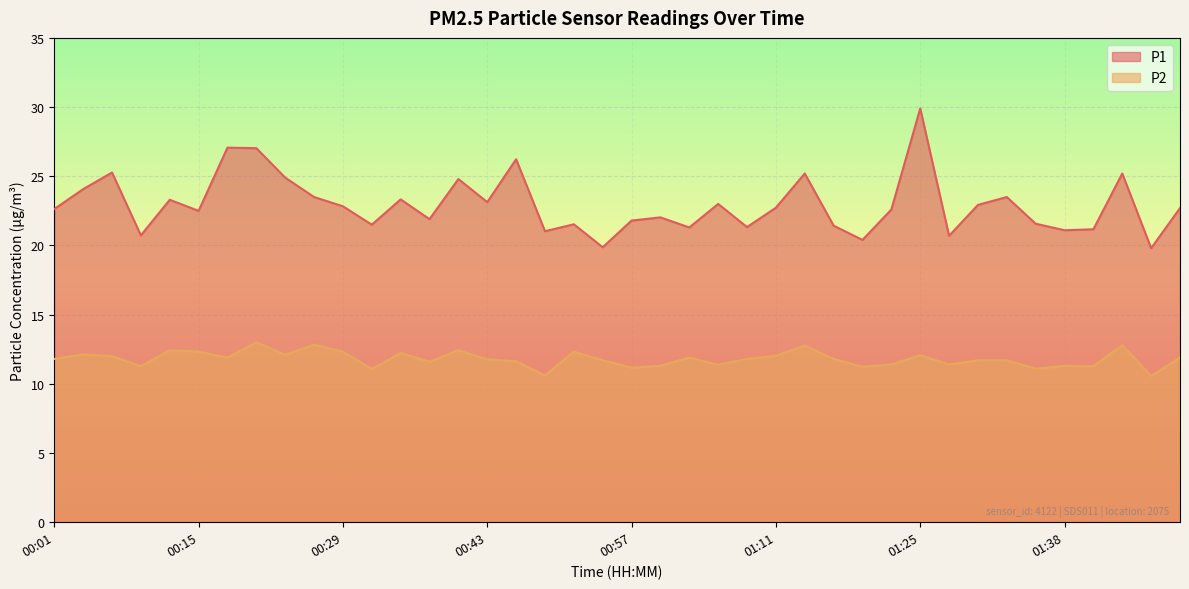

List the series in order of their peak value, highest first.

P1, P2